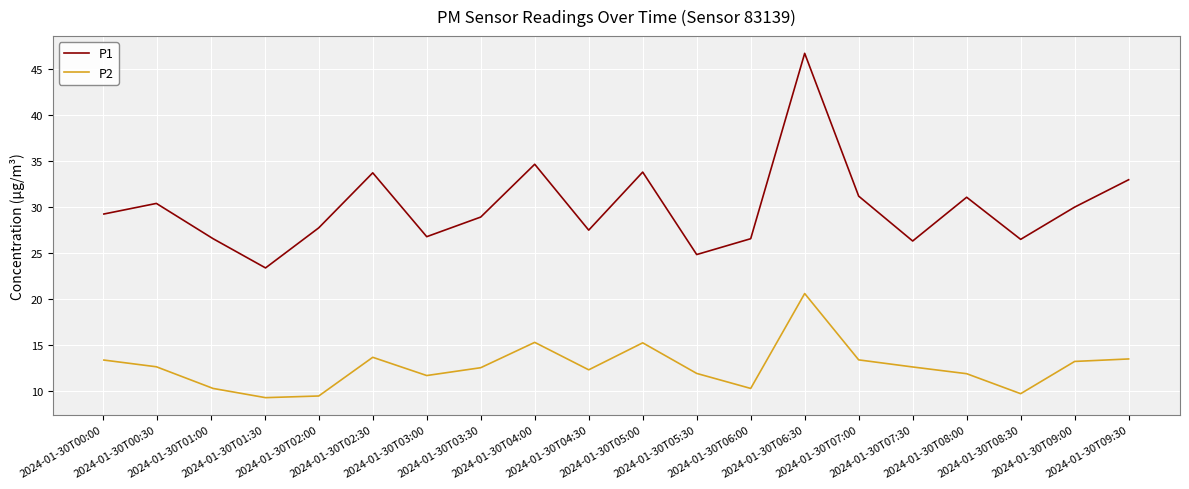

Which series has the largest range (max minus min)?

P1